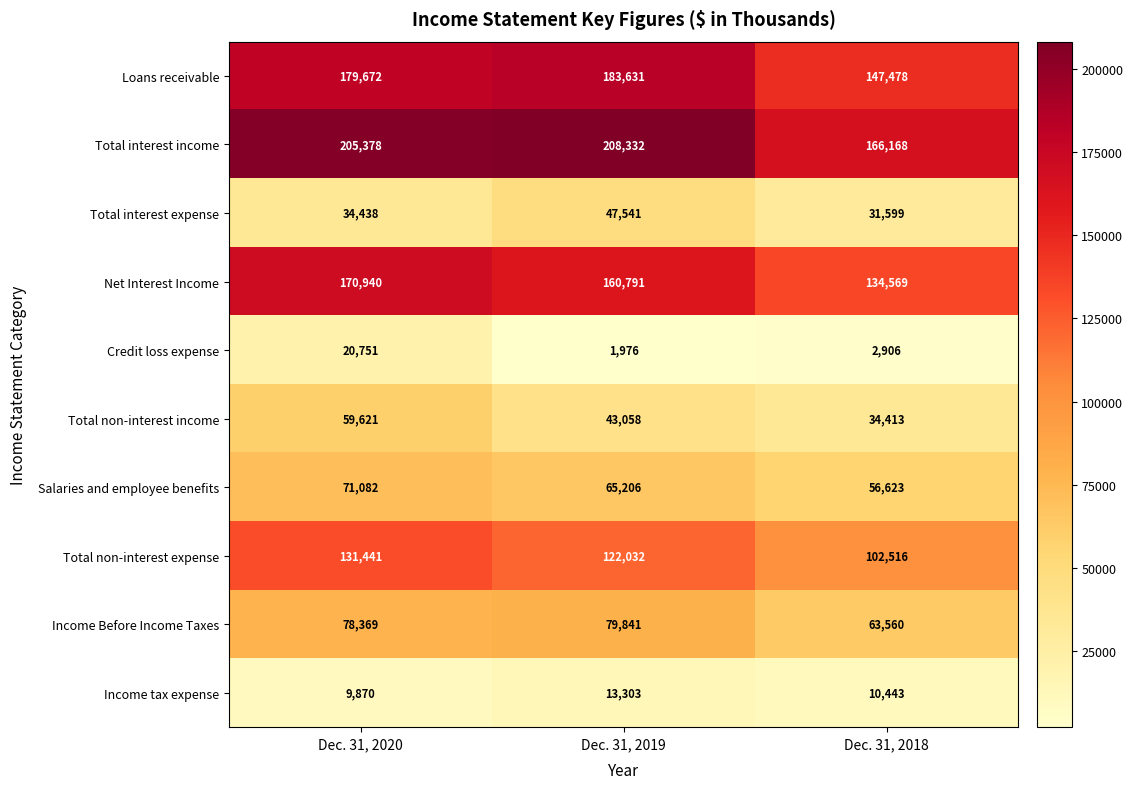

What is the difference between the Total non-interest income values at Dec. 31, 2020 and Dec. 31, 2018?

25208